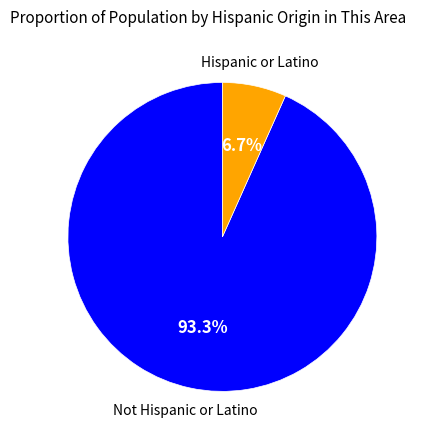

Do Hispanic or Latino and Not Hispanic or Latino together represent more than half of the pie?

Yes